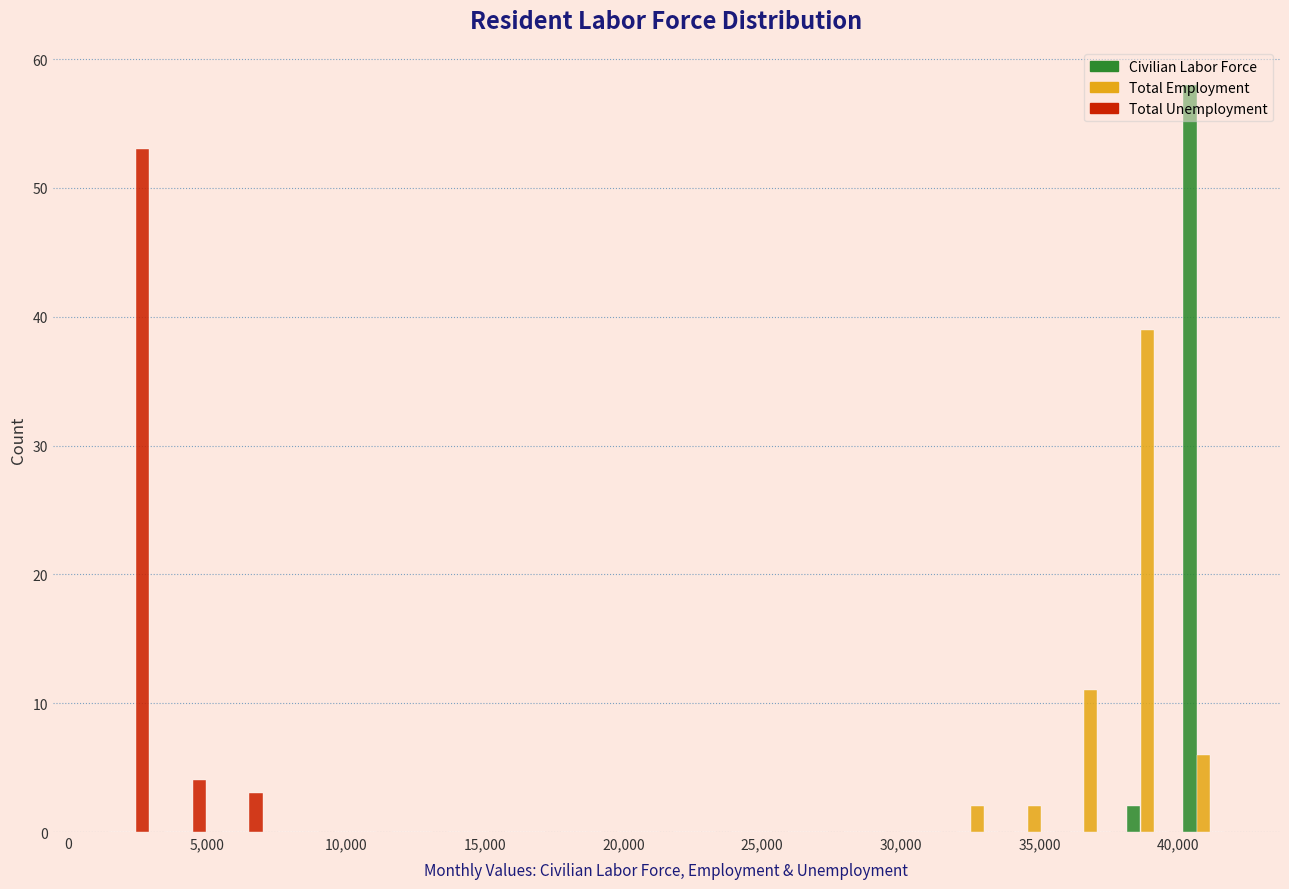

Reading left to right, list every range on the x-axis with the height of the bar of each series over it. Neither the bar edges nor the heights are printed on the chart, so give them approximately, as read against the axes.

1000 to 3000: Civilian Labor Force=0	Total Employment=0	Total Unemployment=53
3000 to 5000: Civilian Labor Force=0	Total Employment=0	Total Unemployment=4
5000 to 7500: Civilian Labor Force=0	Total Employment=0	Total Unemployment=3
7500 to 9500: Civilian Labor Force=0	Total Employment=0	Total Unemployment=0
9500 to 11500: Civilian Labor Force=0	Total Employment=0	Total Unemployment=0
11500 to 13500: Civilian Labor Force=0	Total Employment=0	Total Unemployment=0
13500 to 15500: Civilian Labor Force=0	Total Employment=0	Total Unemployment=0
15500 to 17500: Civilian Labor Force=0	Total Employment=0	Total Unemployment=0
17500 to 19500: Civilian Labor Force=0	Total Employment=0	Total Unemployment=0
19500 to 21500: Civilian Labor Force=0	Total Employment=0	Total Unemployment=0
21500 to 23500: Civilian Labor Force=0	Total Employment=0	Total Unemployment=0
23500 to 25500: Civilian Labor Force=0	Total Employment=0	Total Unemployment=0
25500 to 27500: Civilian Labor Force=0	Total Employment=0	Total Unemployment=0
27500 to 29500: Civilian Labor Force=0	Total Employment=0	Total Unemployment=0
29500 to 32000: Civilian Labor Force=0	Total Employment=0	Total Unemployment=0
32000 to 34000: Civilian Labor Force=0	Total Employment=2	Total Unemployment=0
34000 to 36000: Civilian Labor Force=0	Total Employment=2	Total Unemployment=0
36000 to 38000: Civilian Labor Force=0	Total Employment=11	Total Unemployment=0
38000 to 40000: Civilian Labor Force=2	Total Employment=39	Total Unemployment=0
40000 to 42000: Civilian Labor Force=58	Total Employment=6	Total Unemployment=0